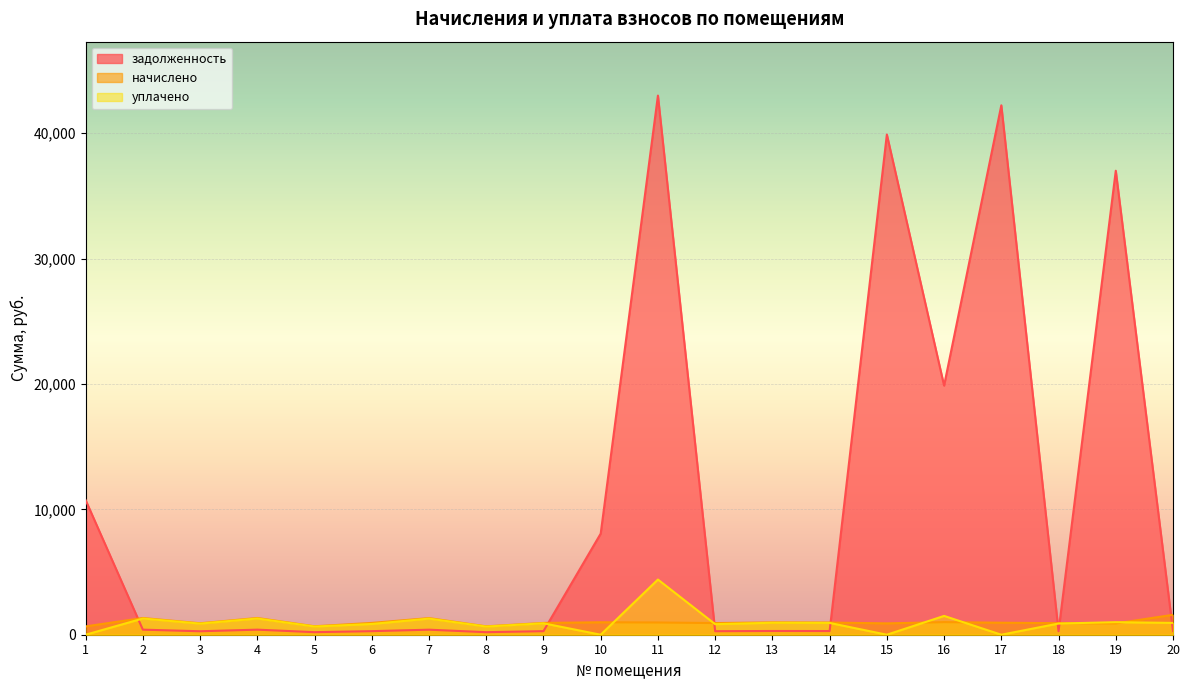

Which series changed the most between 7 and 16?

задолженность